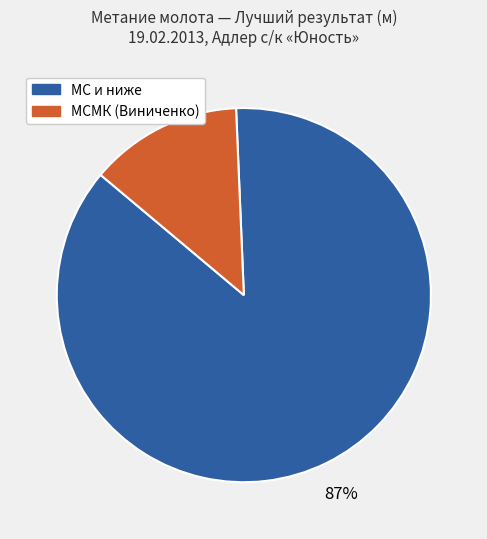

Count the number of slices in the pie.

2